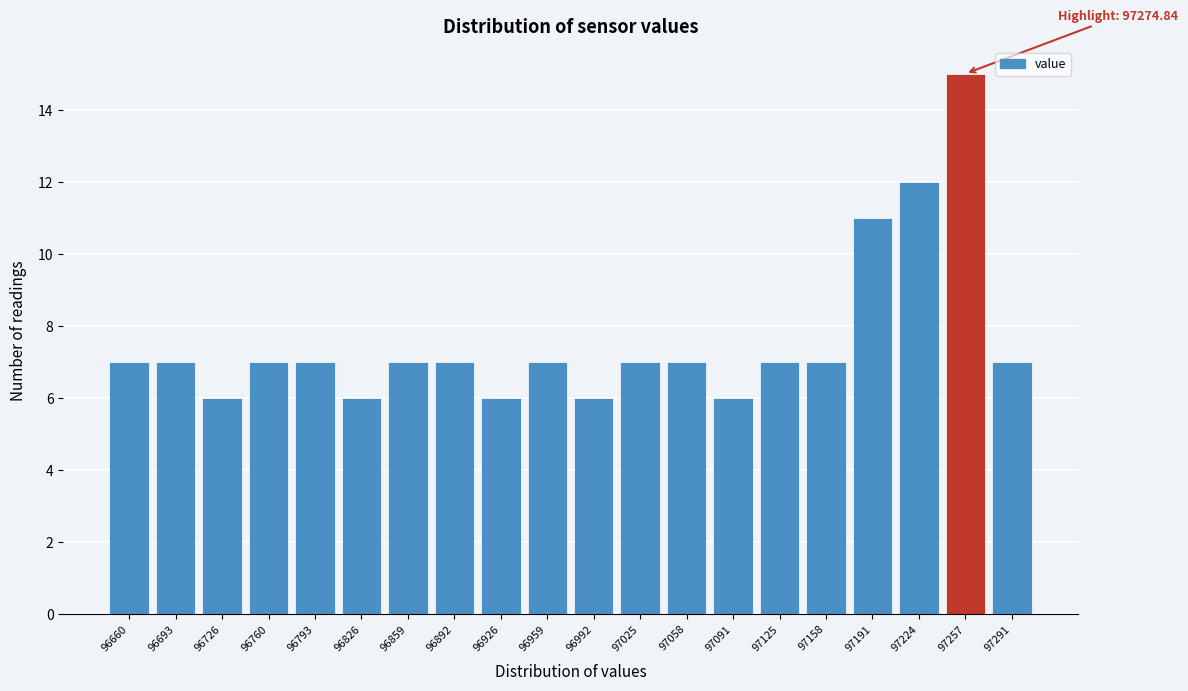

Reading left to right, what are all the values shown in this chart?

96660=7	96693=7	96726=6	96760=7	96793=7	96826=6	96859=7	96892=7	96926=6	96959=7	96992=6	97025=7	97058=7	97091=6	97125=7	97158=7	97191=11	97224=12	97257=15	97291=7